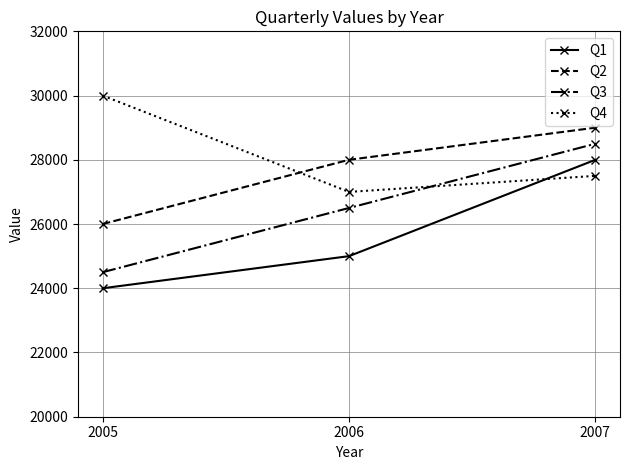

List the series in order of their peak value, highest first.

Q4, Q2, Q3, Q1